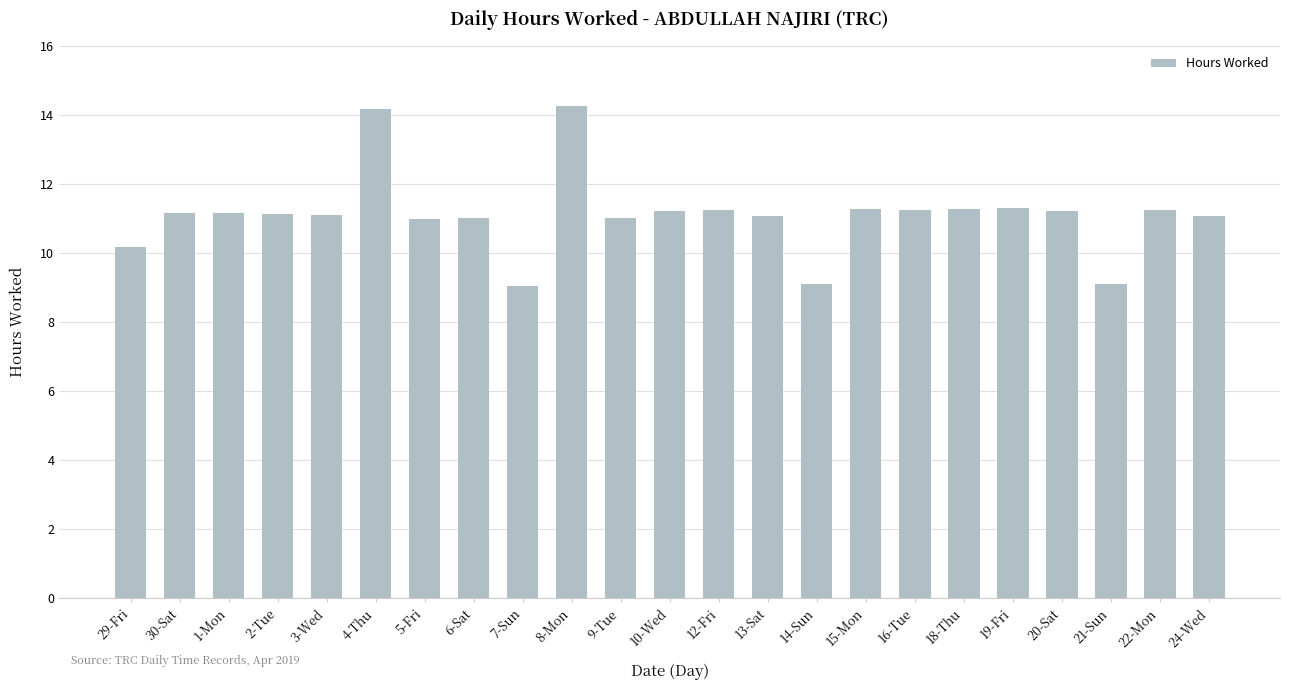

What is the greatest value displayed?

14.3